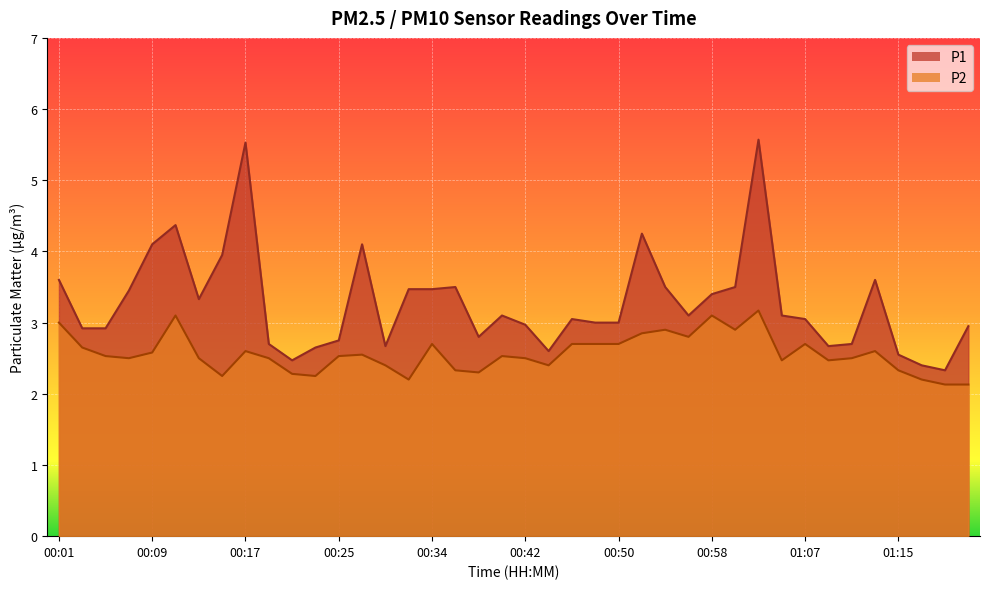

True or false: P2 and P1 cross at least once.

False